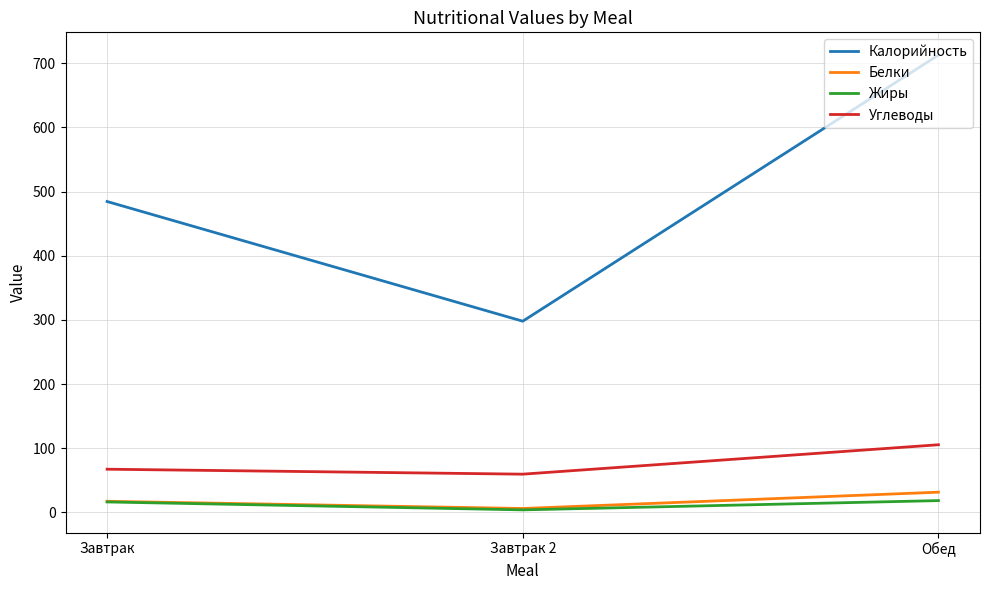

Is the value of Углеводы at Обед greater than the value of Жиры at Завтрак?

Yes